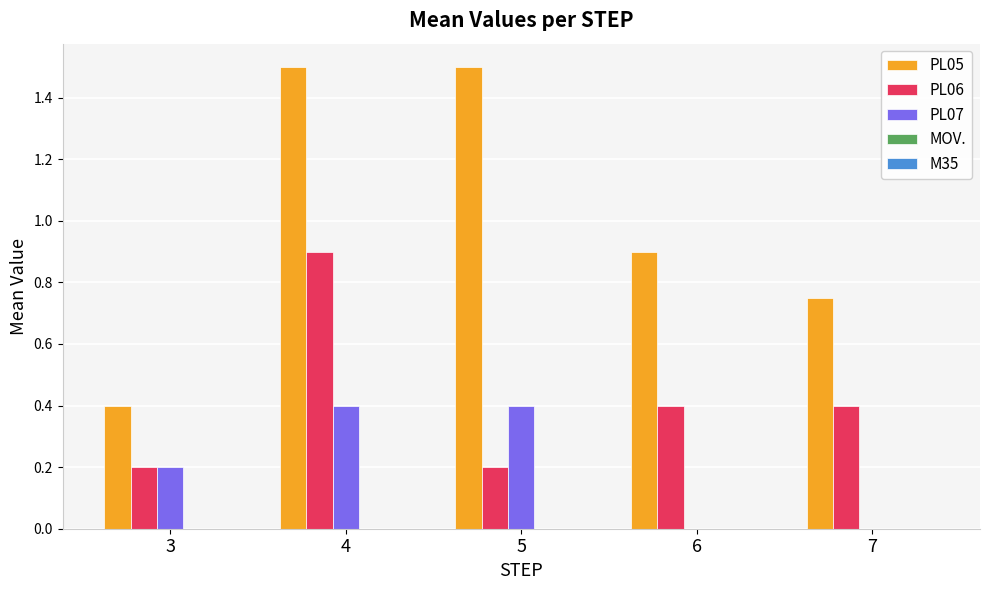

At which category is the sum across all series the highest?

4